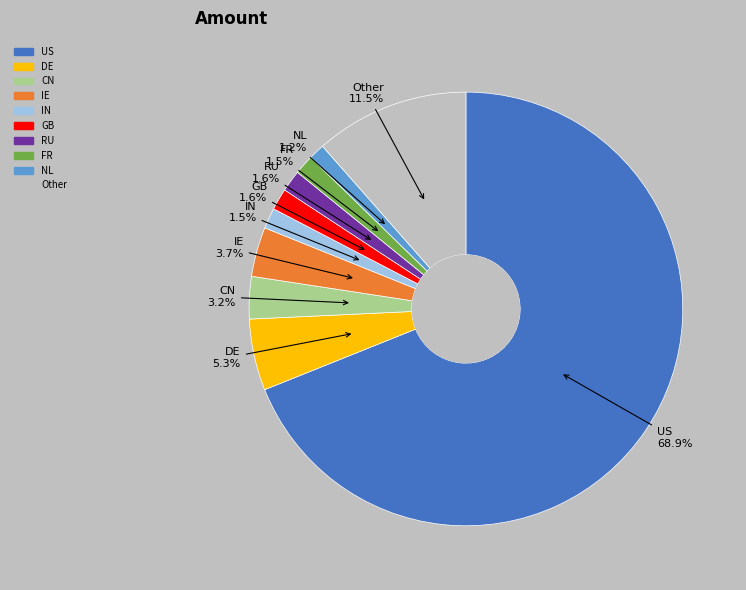

Does any single category account for the majority?

Yes